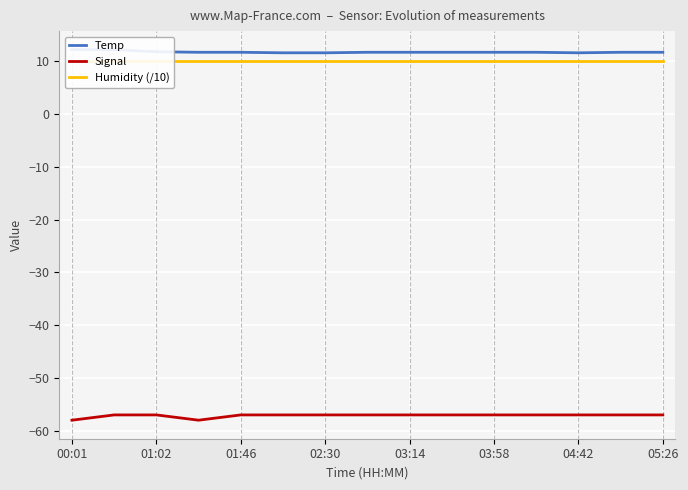

How many series are shown in this chart?

3